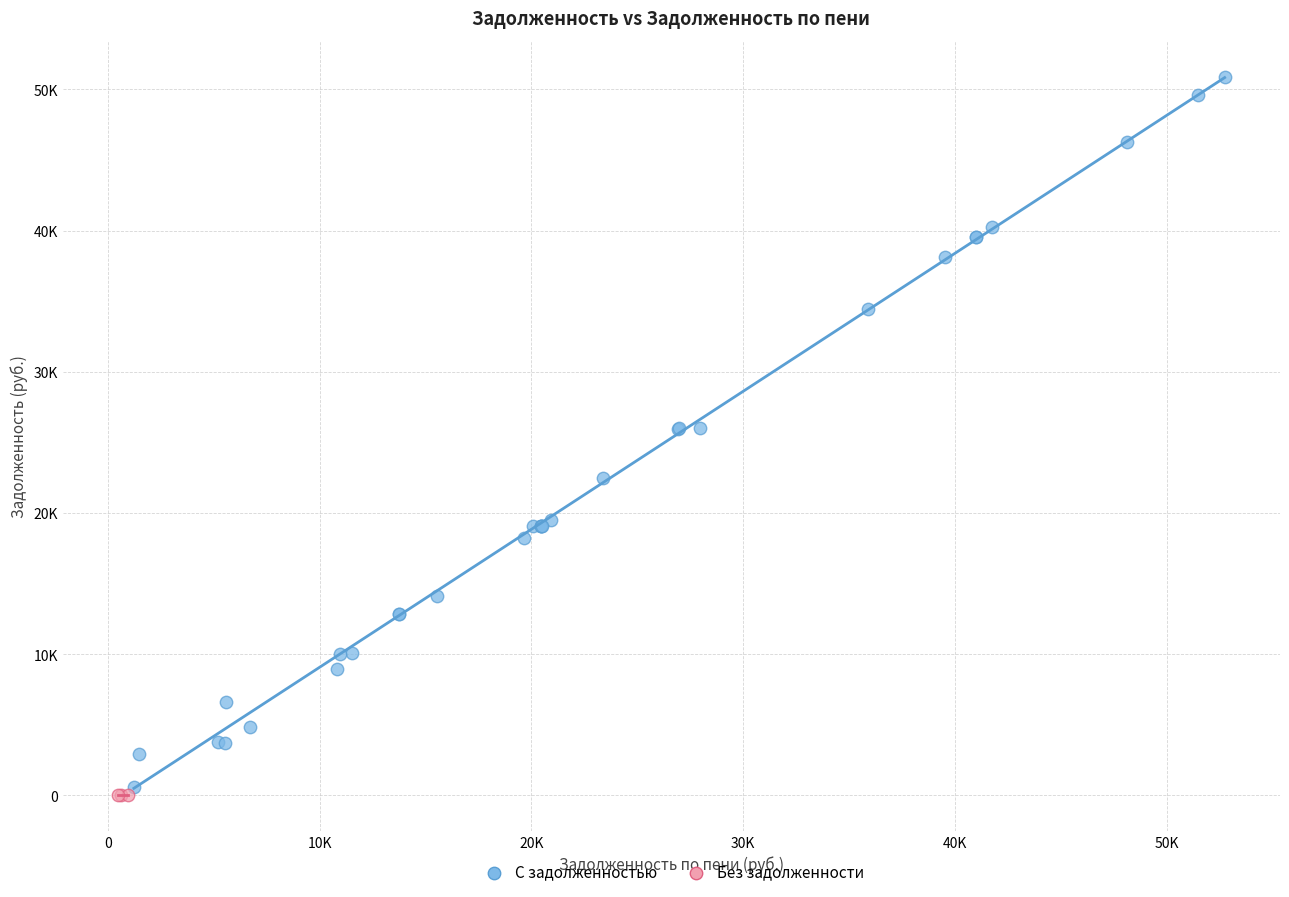

Which series contains the lowest Y value?

Без задолженности